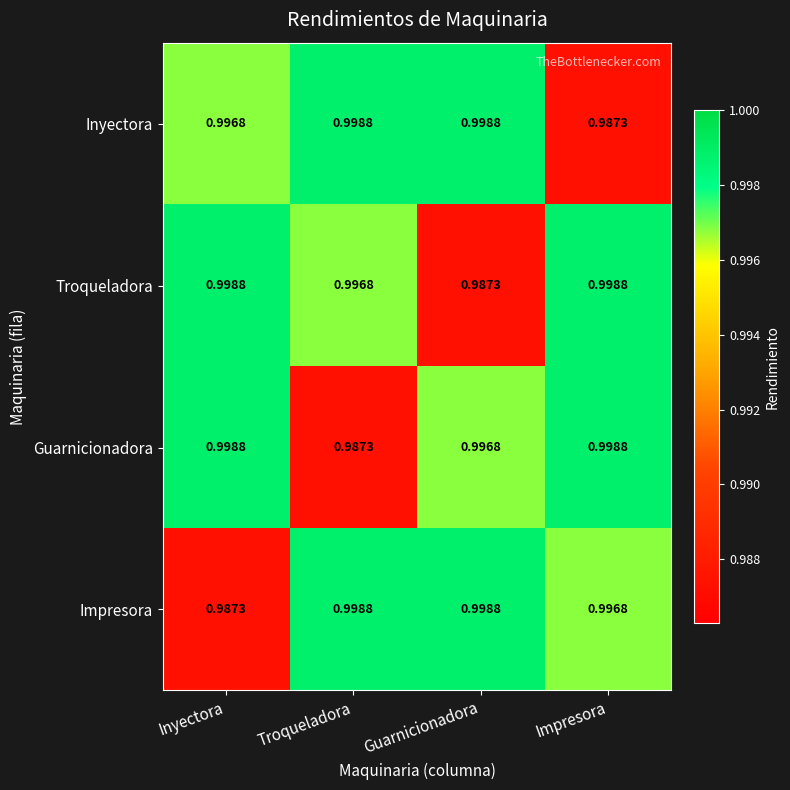

Is the value of Troqueladora at Troqueladora greater than the value of Inyectora at Guarnicionadora?

No